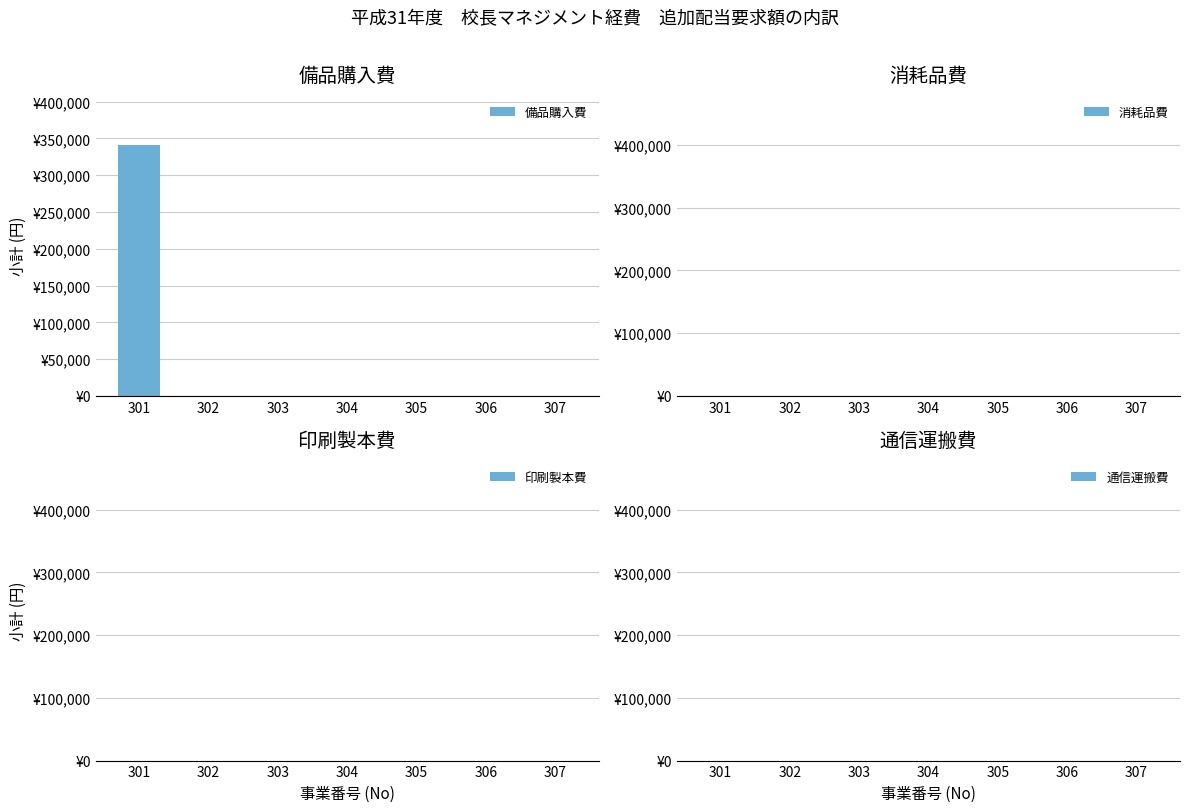

Reading left to right, what are all the values shown in this chart?

備品購入費: 301=341000	302=0	303=0	304=0	305=0	306=0	307=0
消耗品費: 301=0	302=0	303=0	304=0	305=0	306=0	307=0
印刷製本費: 301=0	302=0	303=0	304=0	305=0	306=0	307=0
通信運搬費: 301=0	302=0	303=0	304=0	305=0	306=0	307=0